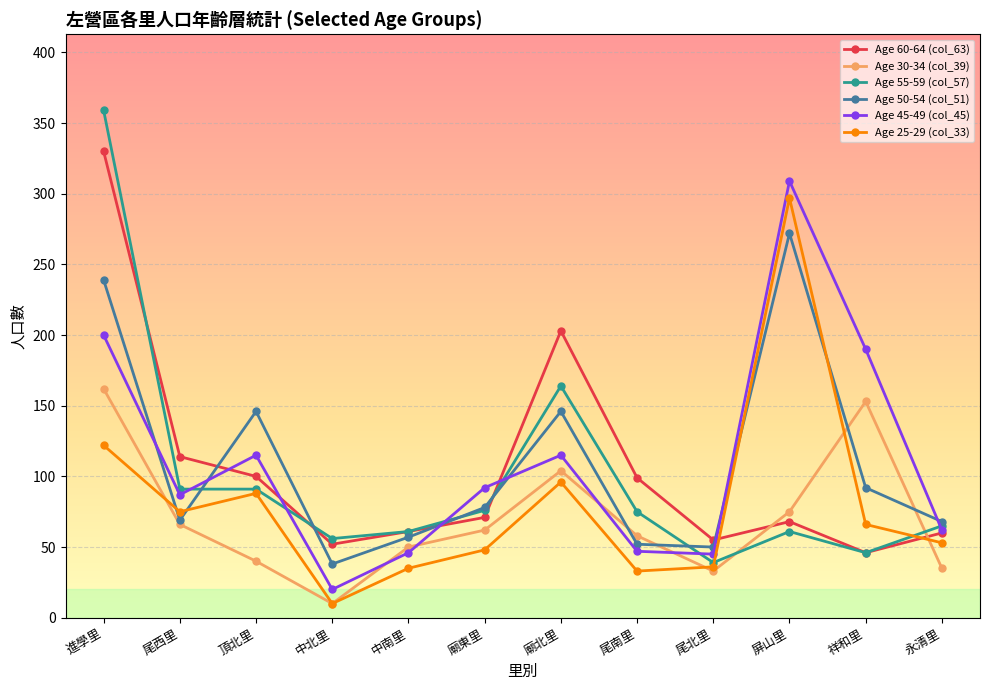

What is the total value across all series at 中南里?

310